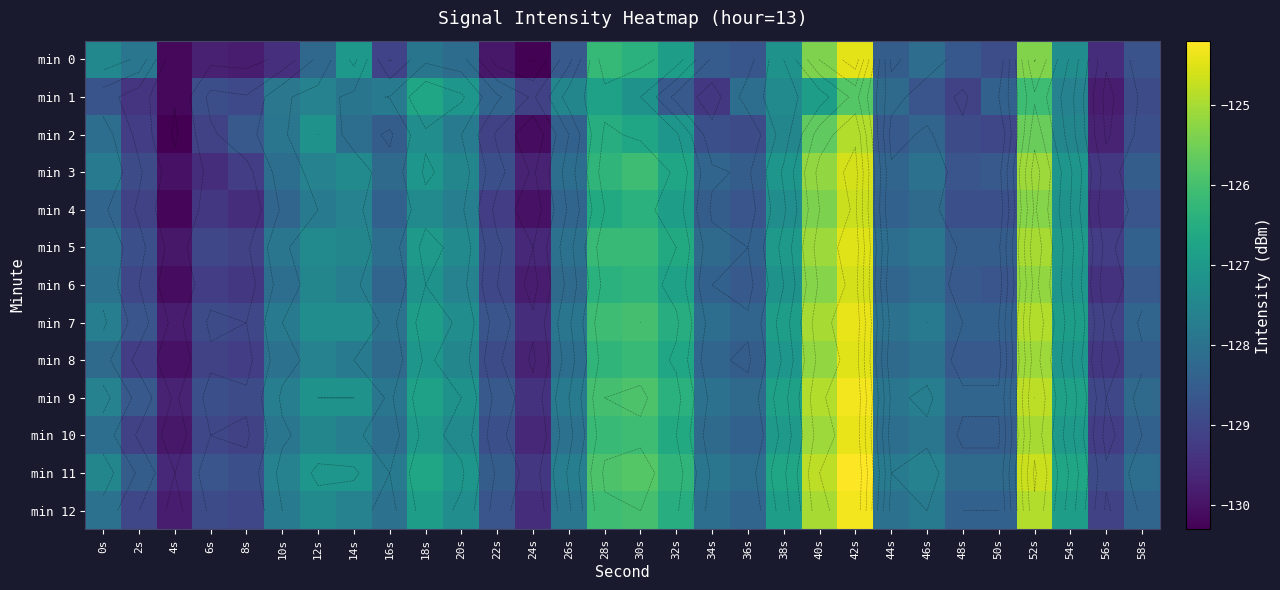

What is the spread (max minus min) of values at 40s?

2.1